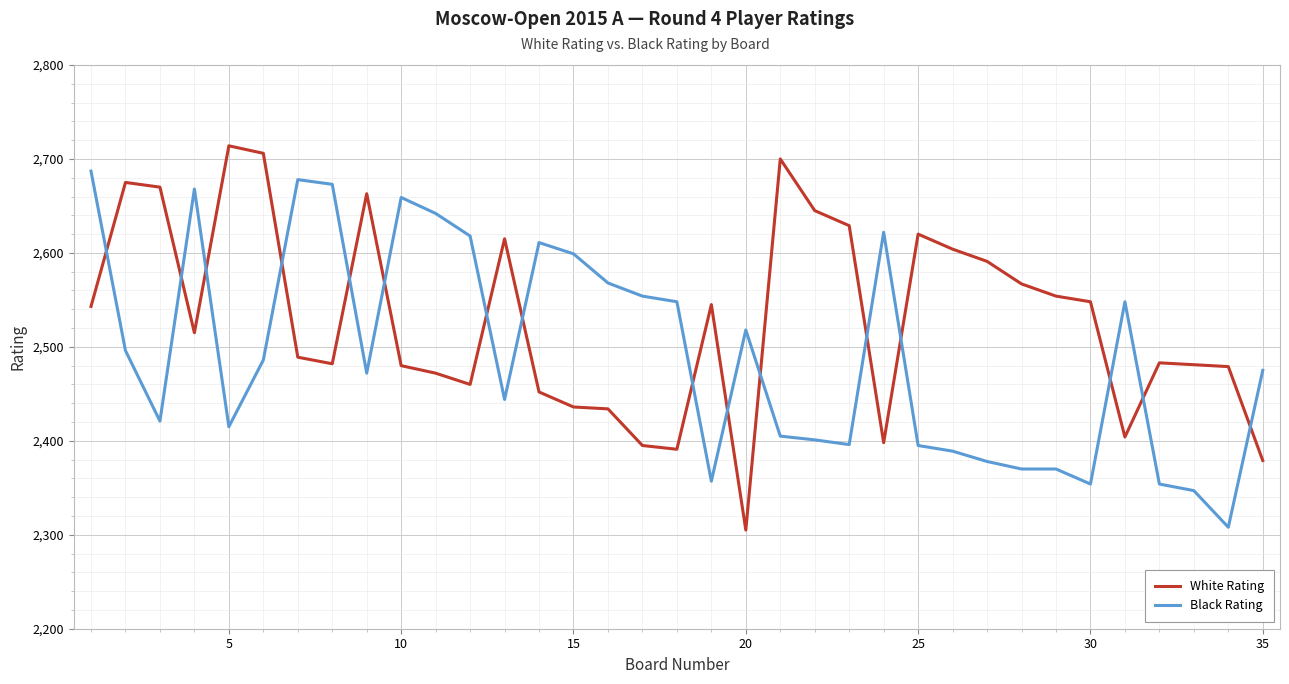

What are all the series names shown in the legend?

White Rating, Black Rating